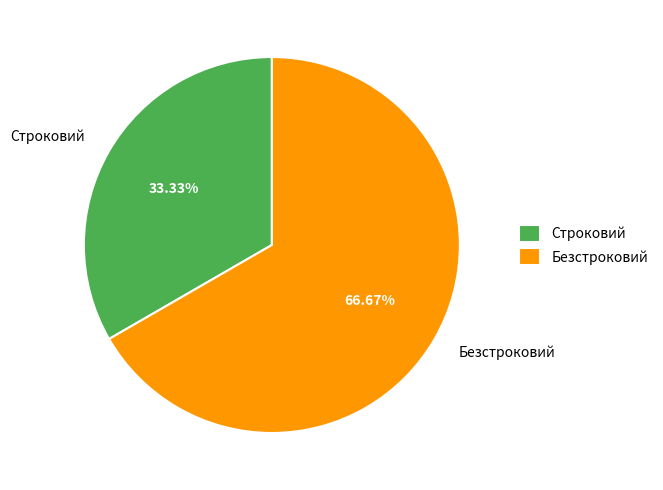

Which slice is the smallest?

Строковий